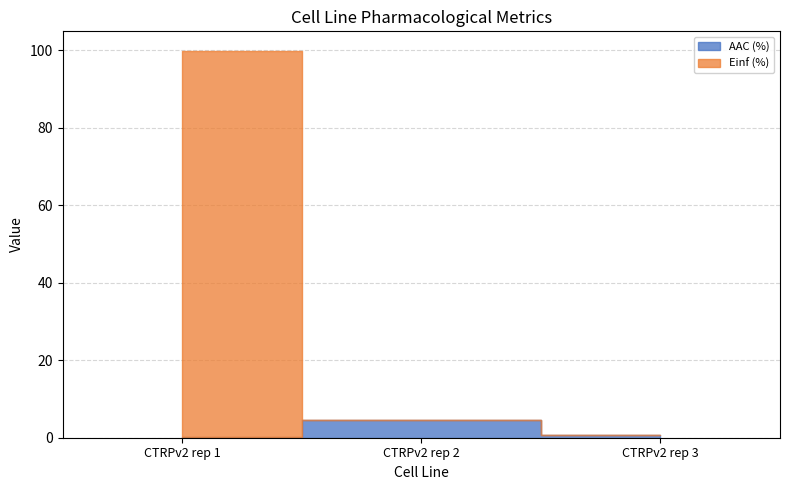

Is this an area chart (filled region under the line)?

No